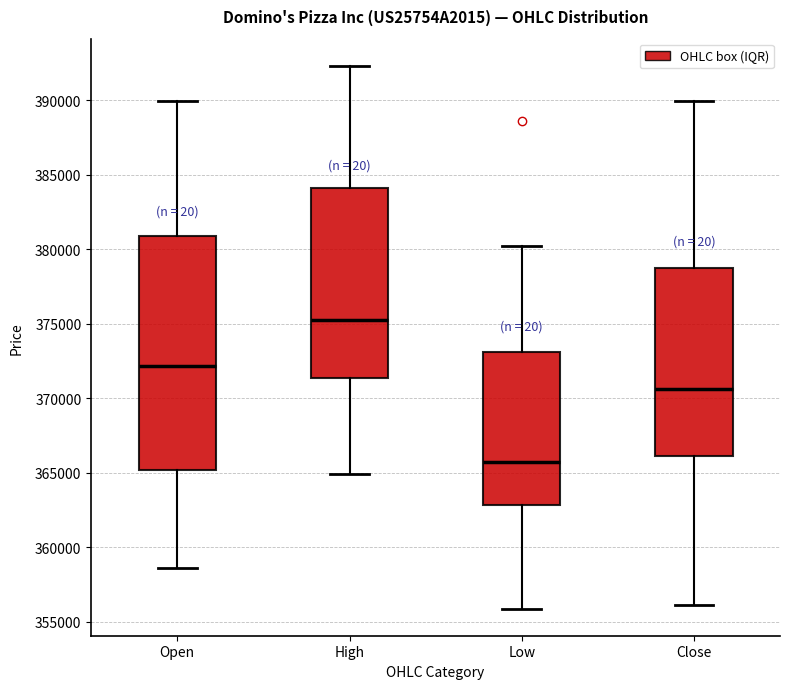

Comparing the boxes themselves (not the whiskers), which one is the tallest?

Open